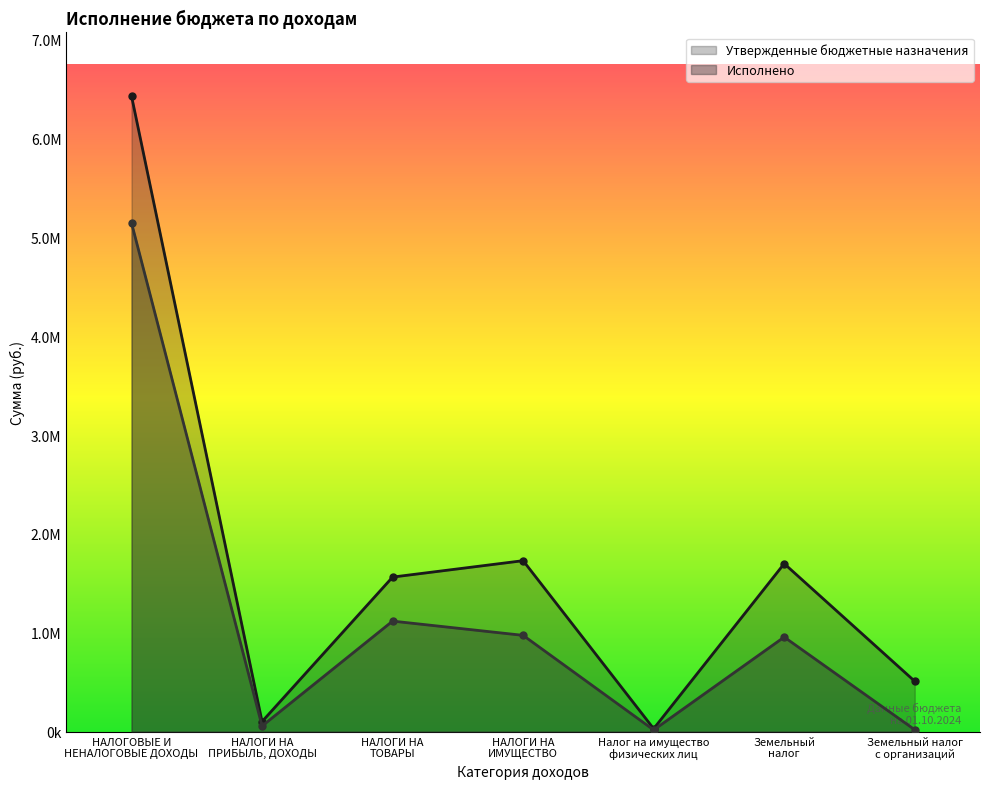

What is the value of the Утвержденные бюджетные назначения point at the 5th from the left?

30000.0